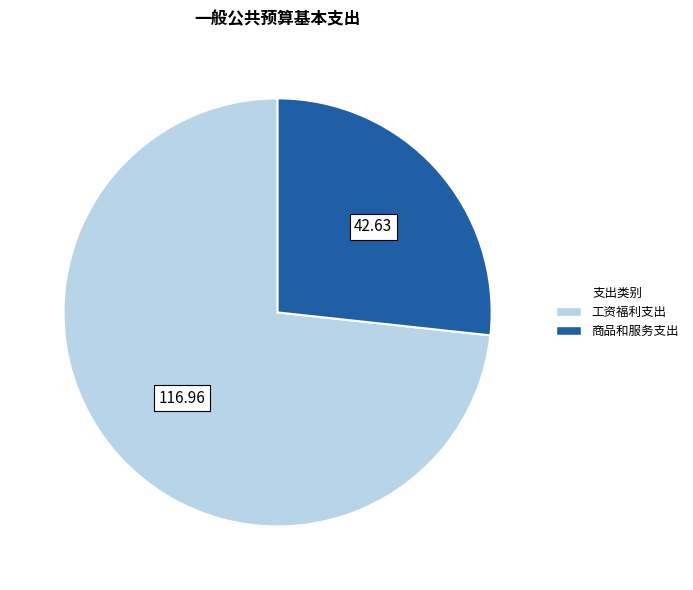

What is the ratio of the value at 工资福利支出 to the value at 商品和服务支出?

2.7